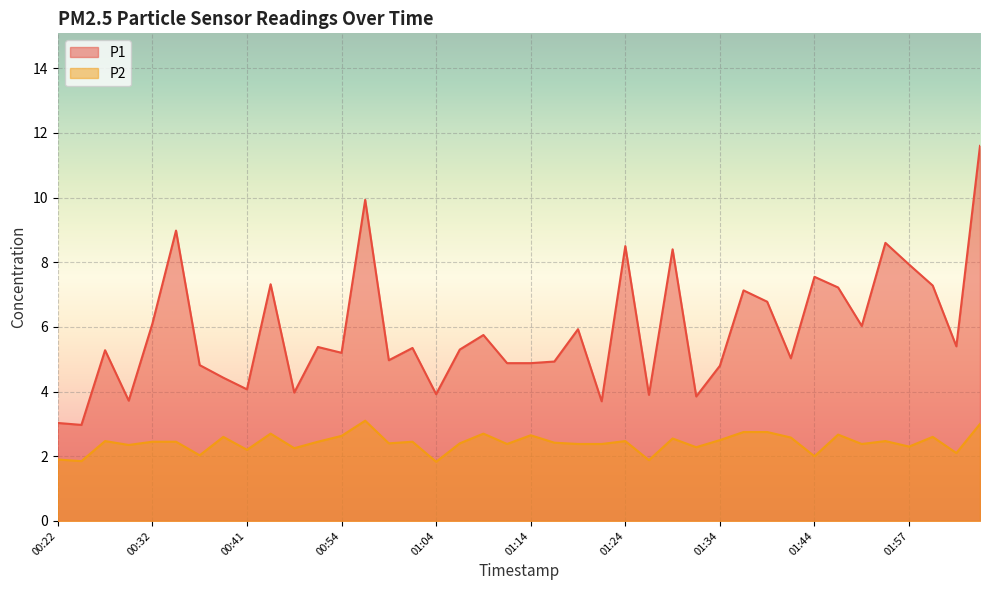

What is the difference between the highest and lowest values at 00:29?

1.4